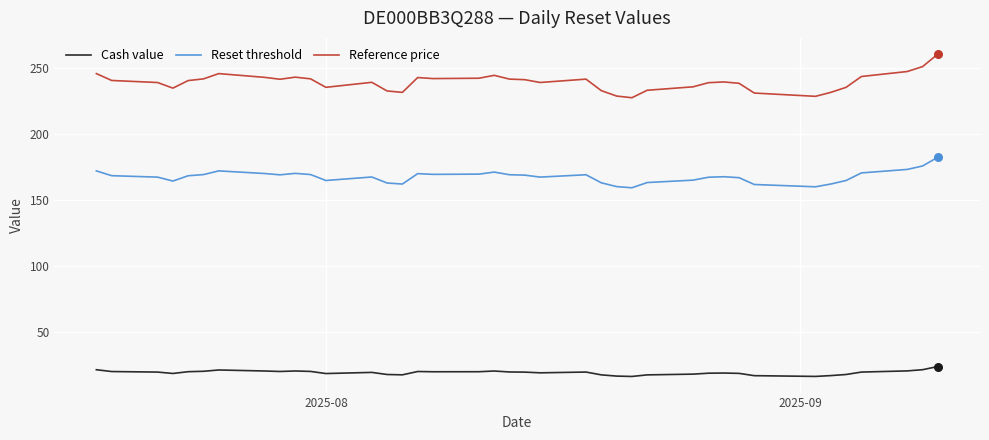

What are all the series names shown in the legend?

Cash value, Reset threshold, Reference price